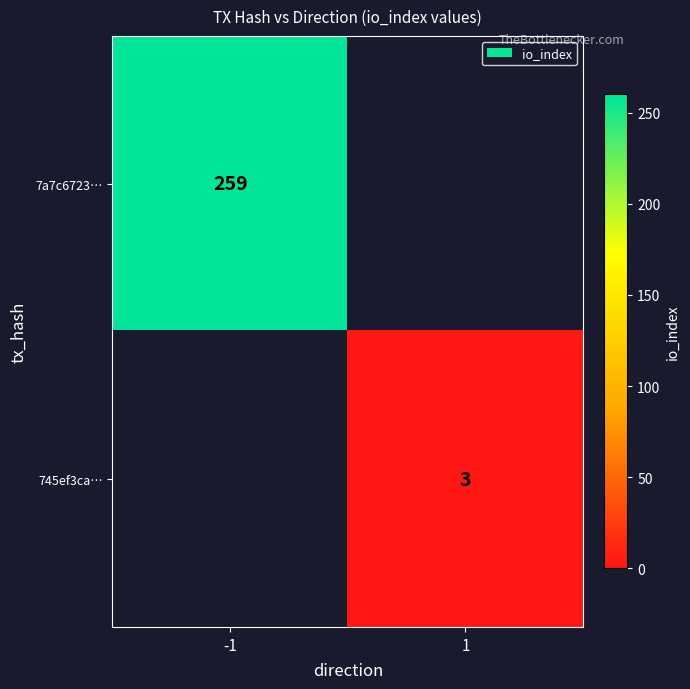

The value of 745ef3ca… at 1 is 4. True or false?

False